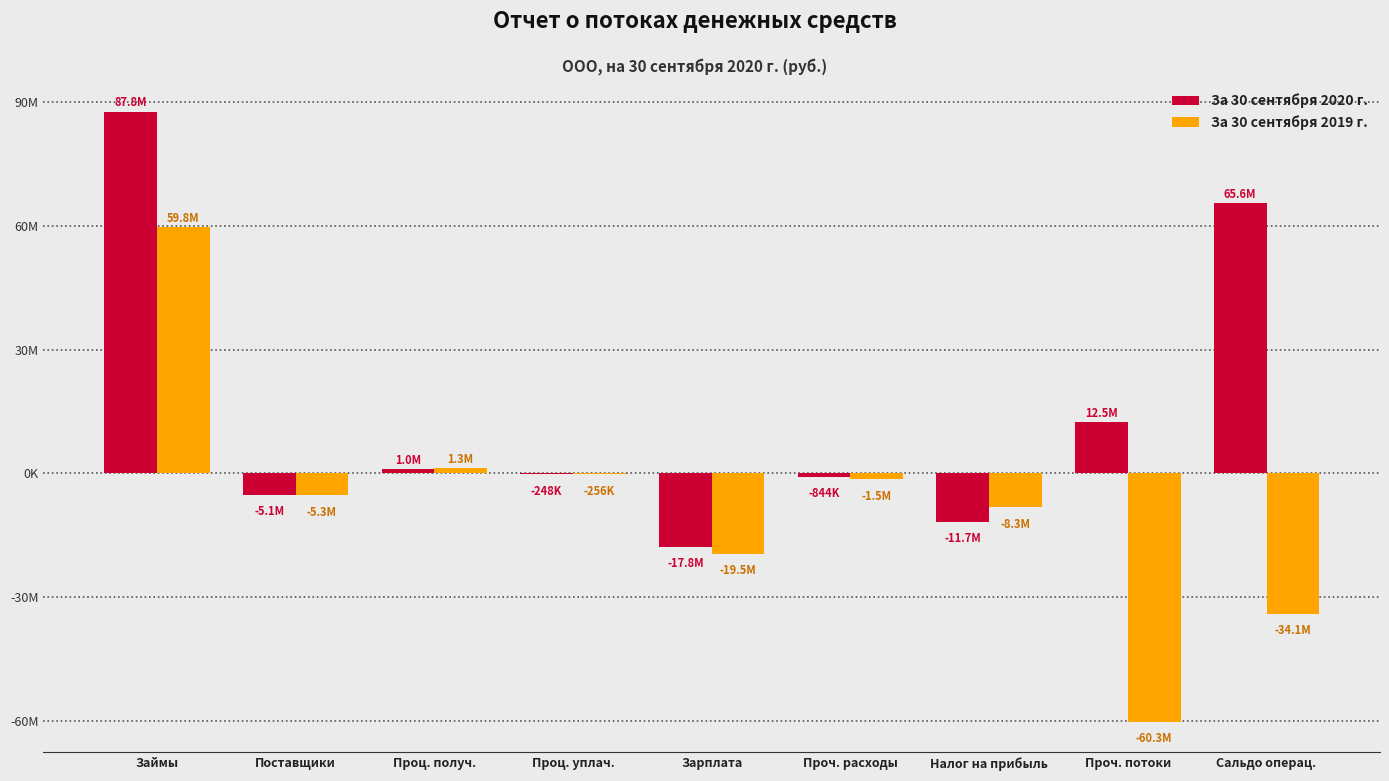

What is the average value of the За 30 сентября 2019 г. series?

-7576038.1